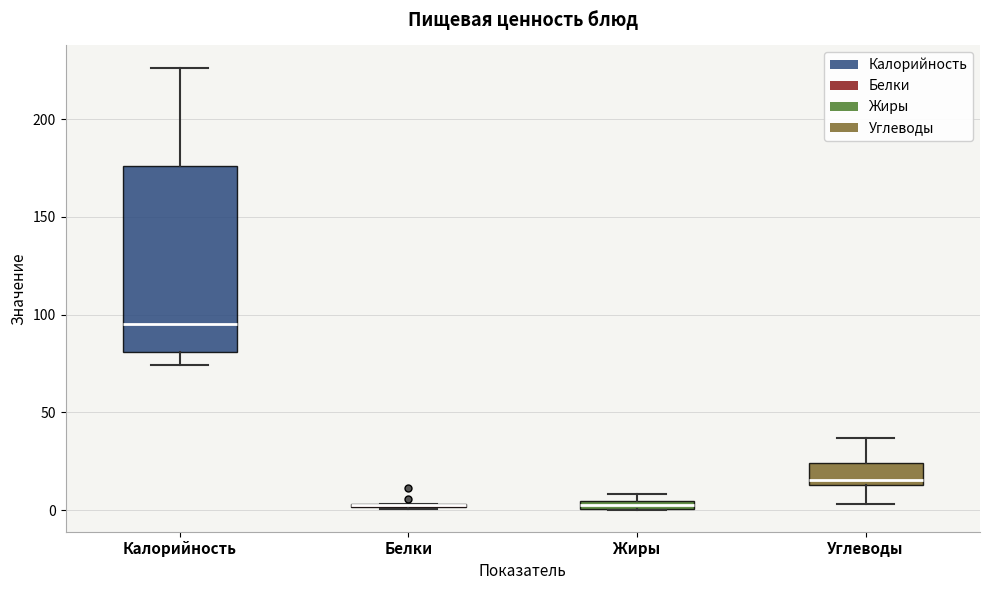

Which box is the tallest, from its lower edge to its upper edge?

Калорийность